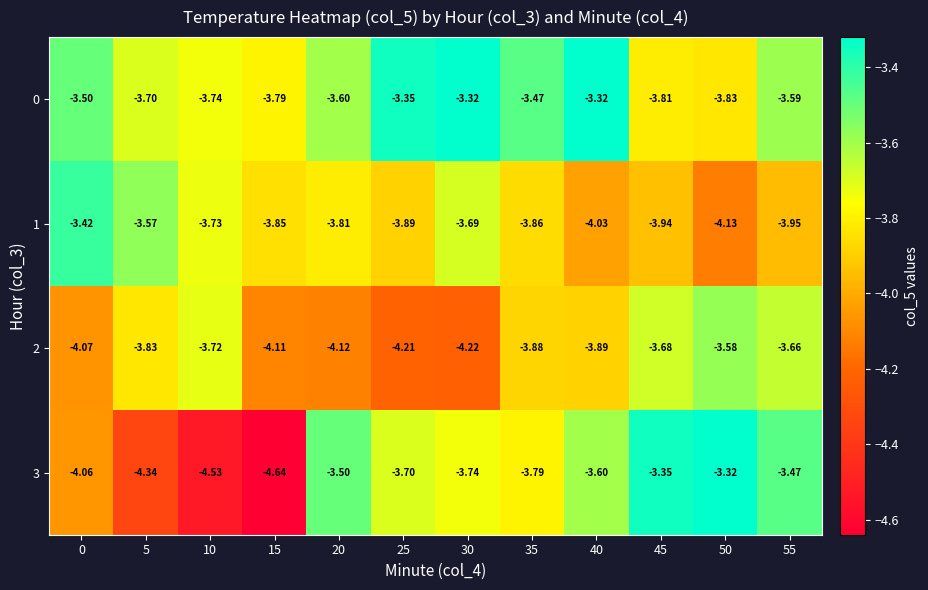

List the series in order of their peak value, highest first.

0, 3, 1, 2